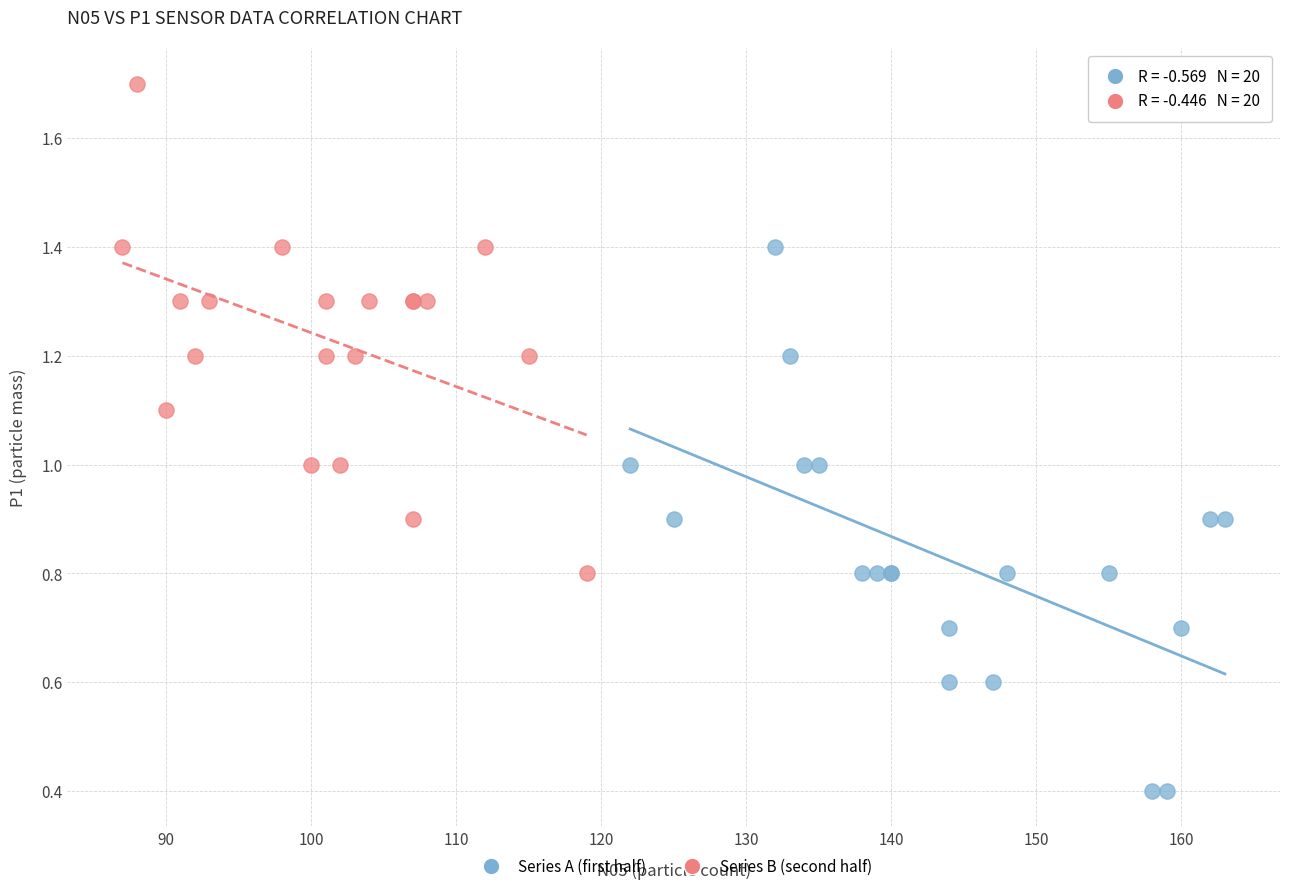

Which series has the largest Y range (max minus min)?

Series A (first half)